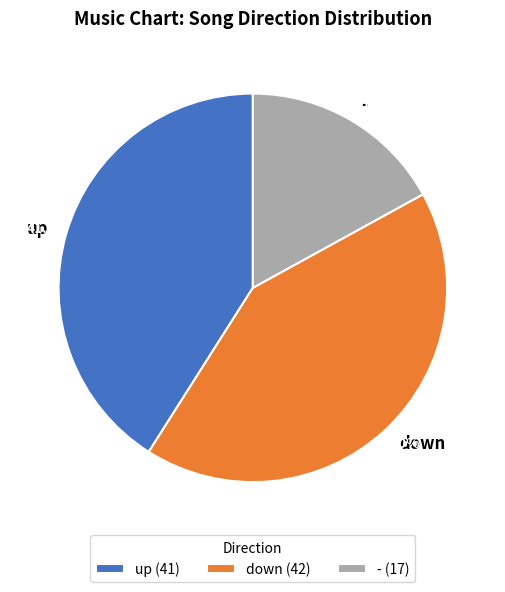

To the nearest percent, what is the difference between the down and - slice percentages?

25%